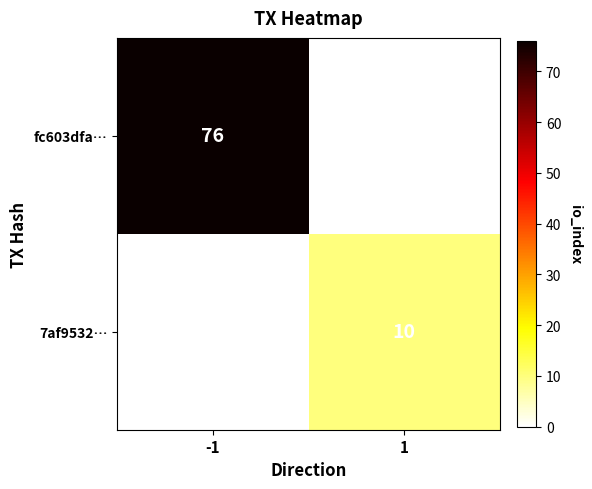

Count the number of categories in the chart.

2